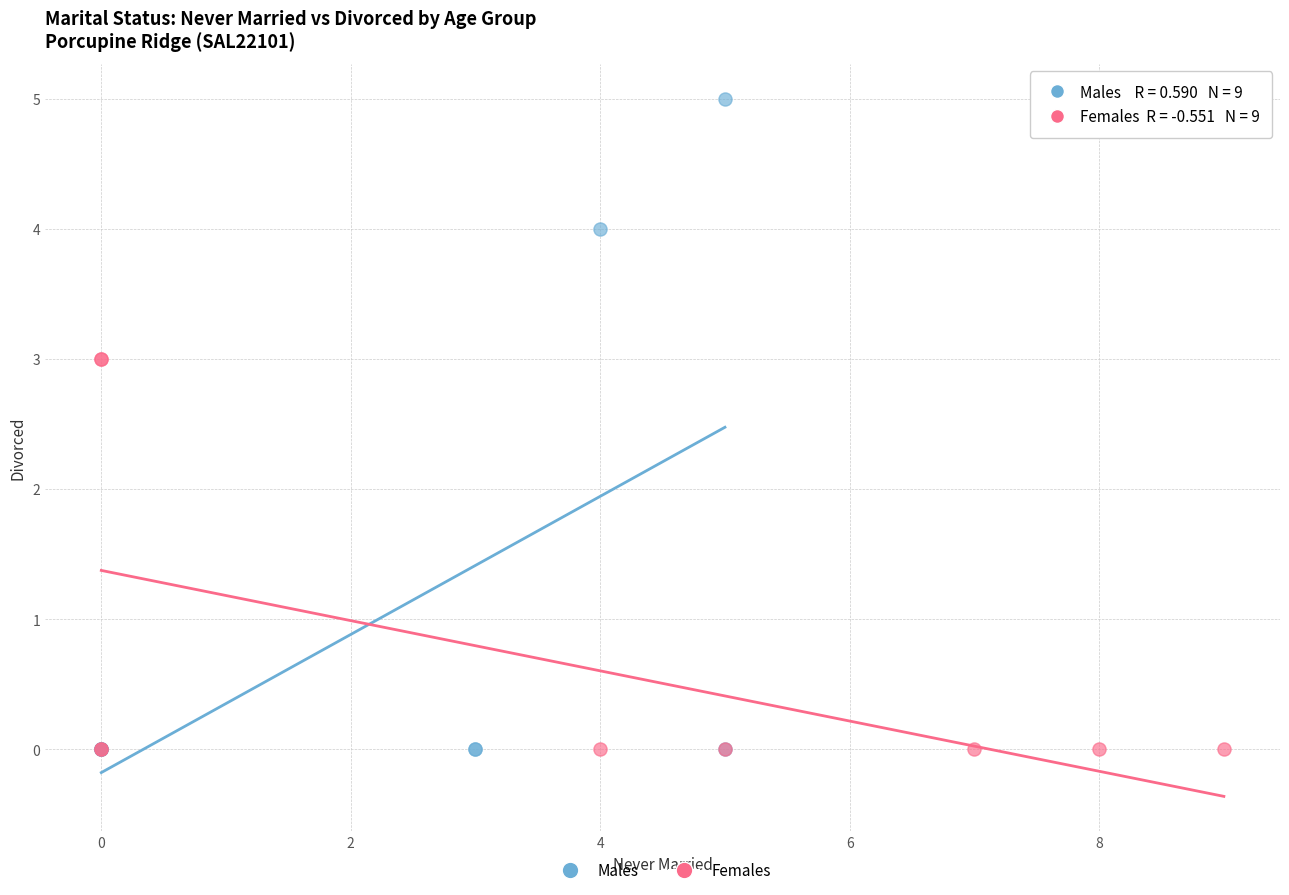

What are all the series names shown in the legend?

Males, Females